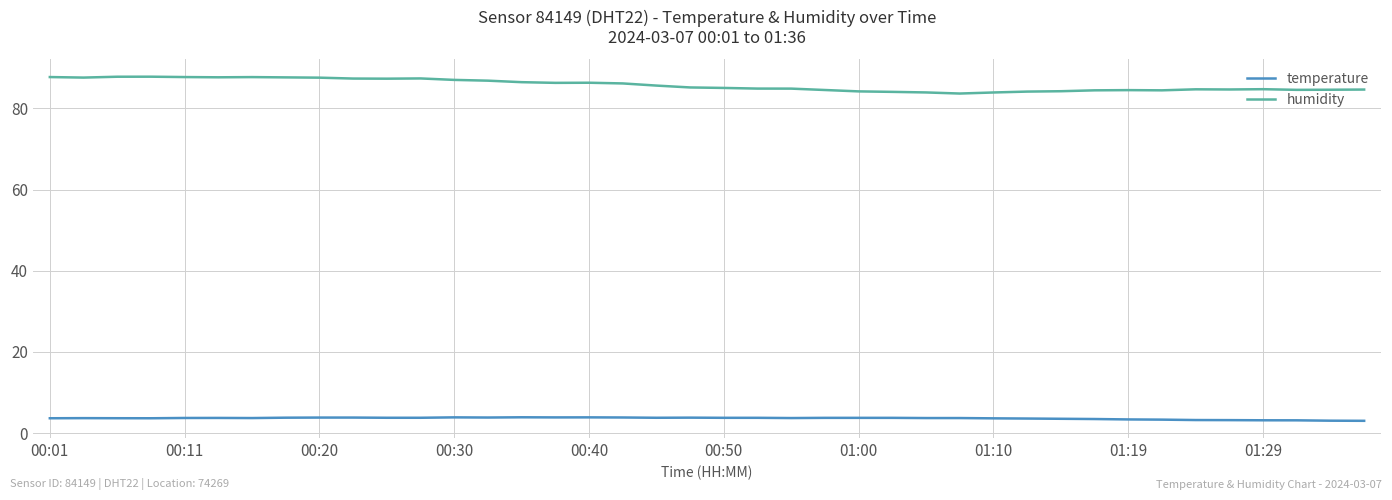

What is the sum of all humidity values?

3430.3